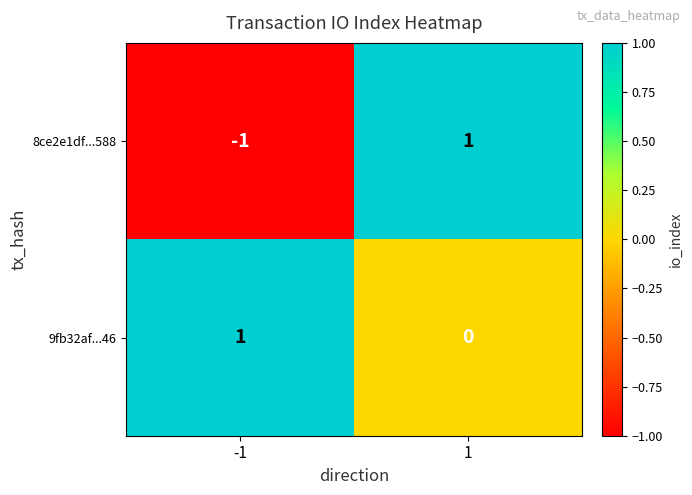

Is the value of 8ce2e1df...588 at 1 greater than the value of 9fb32af...46 at 1?

Yes